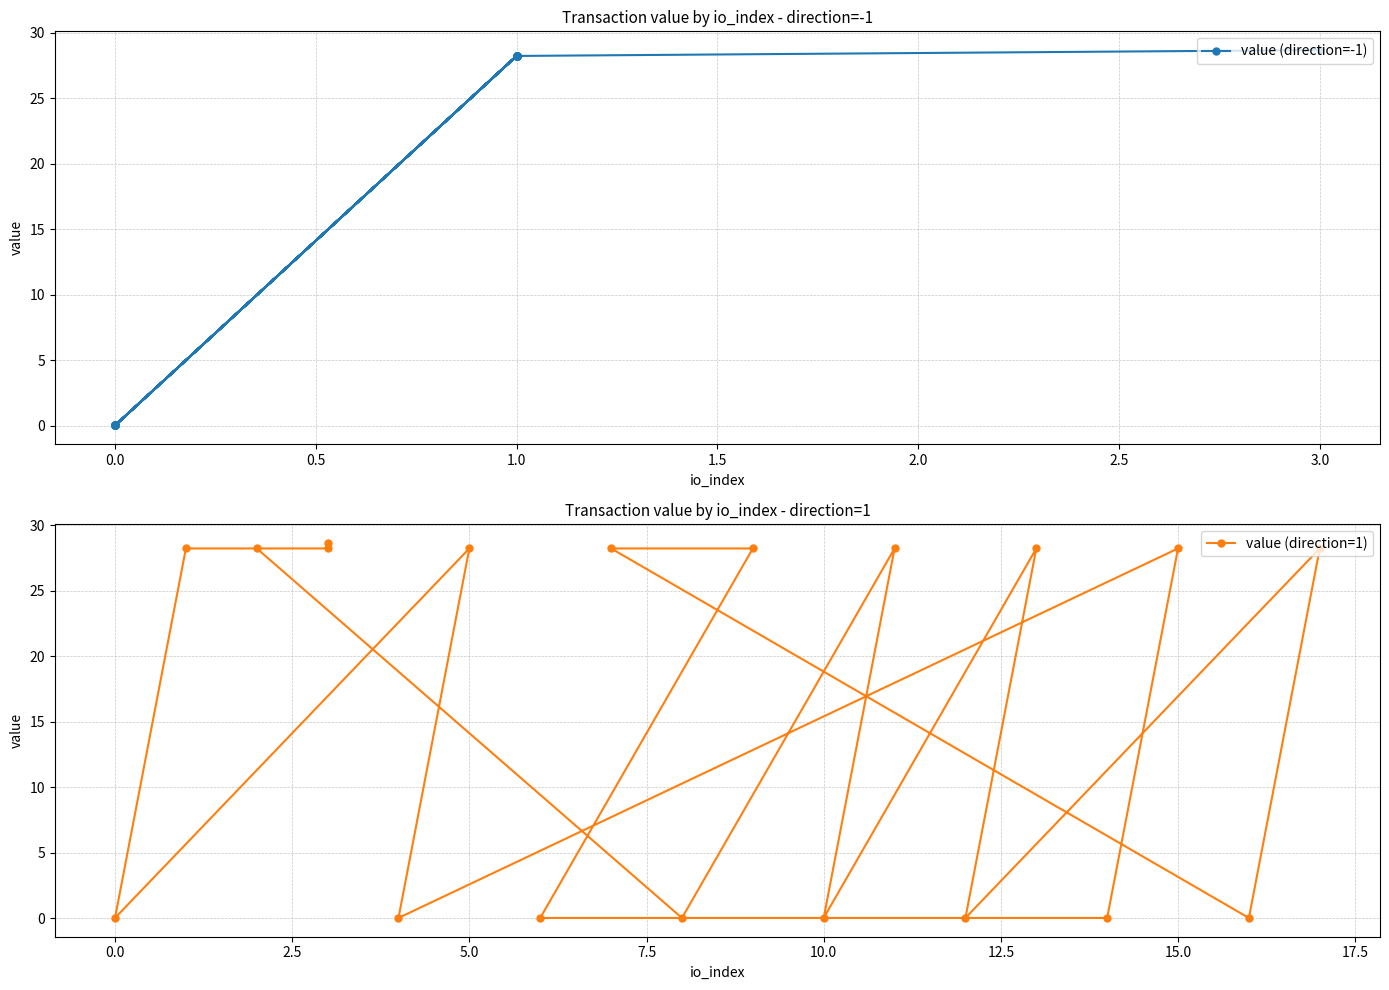

True or false: value (direction=1) and value (direction=-1) cross at least once.

True